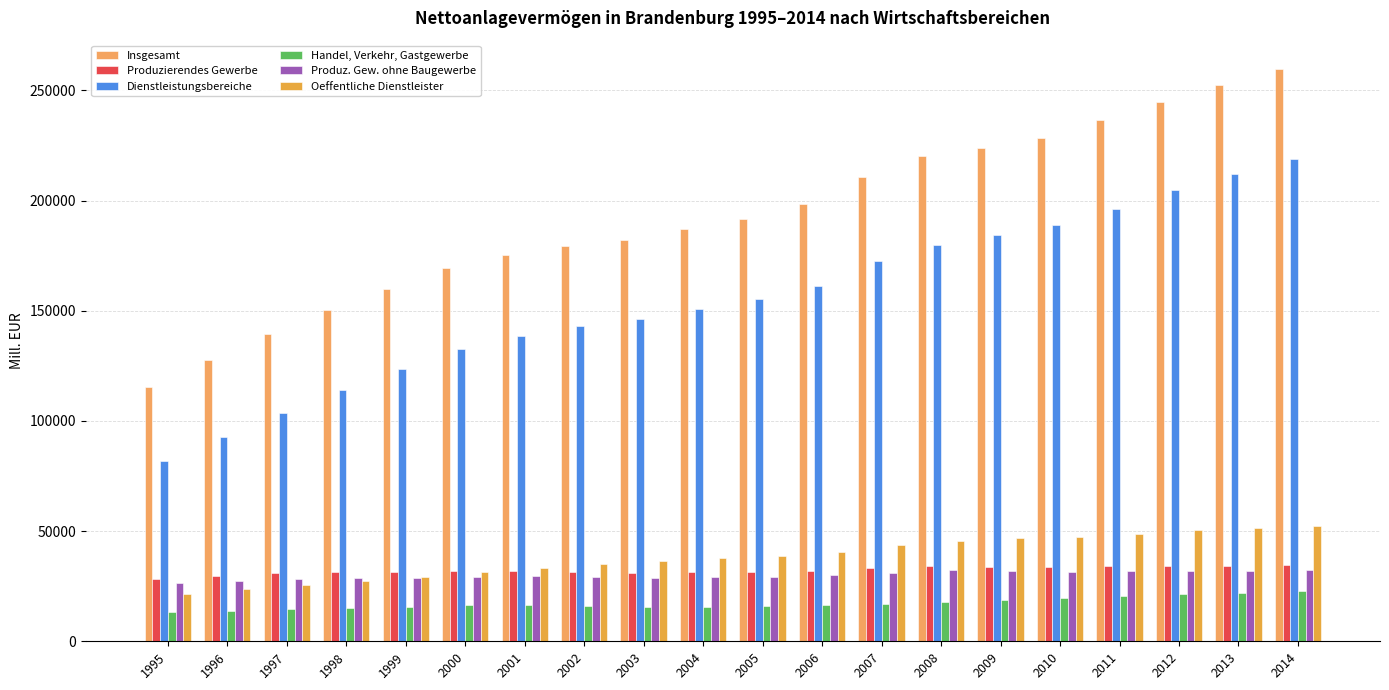

How many bars are there in each group?

6